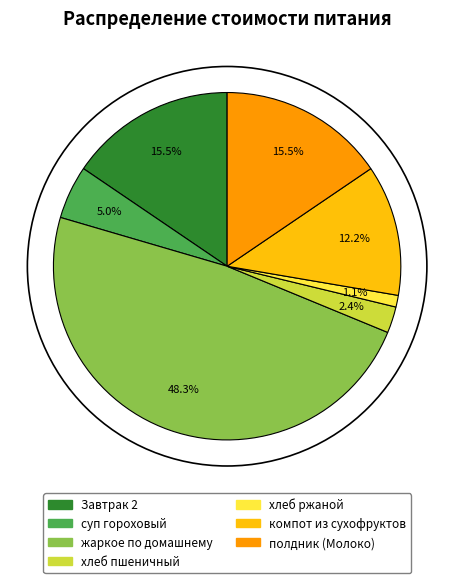

Combined, do хлеб ржаной and компот из сухофруктов account for over 50%?

No